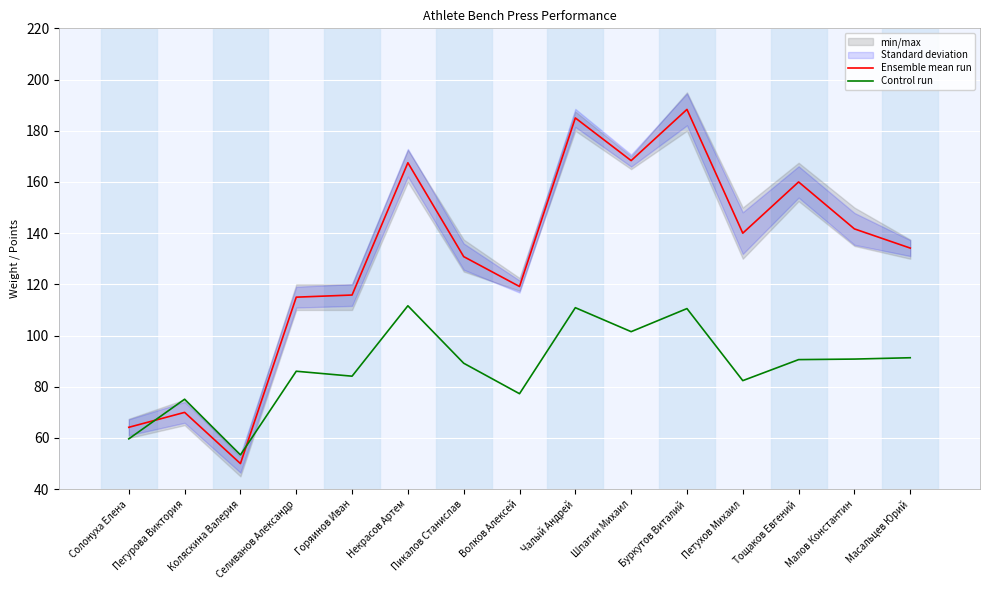

Does the chart display data point markers on the line(s)?

No